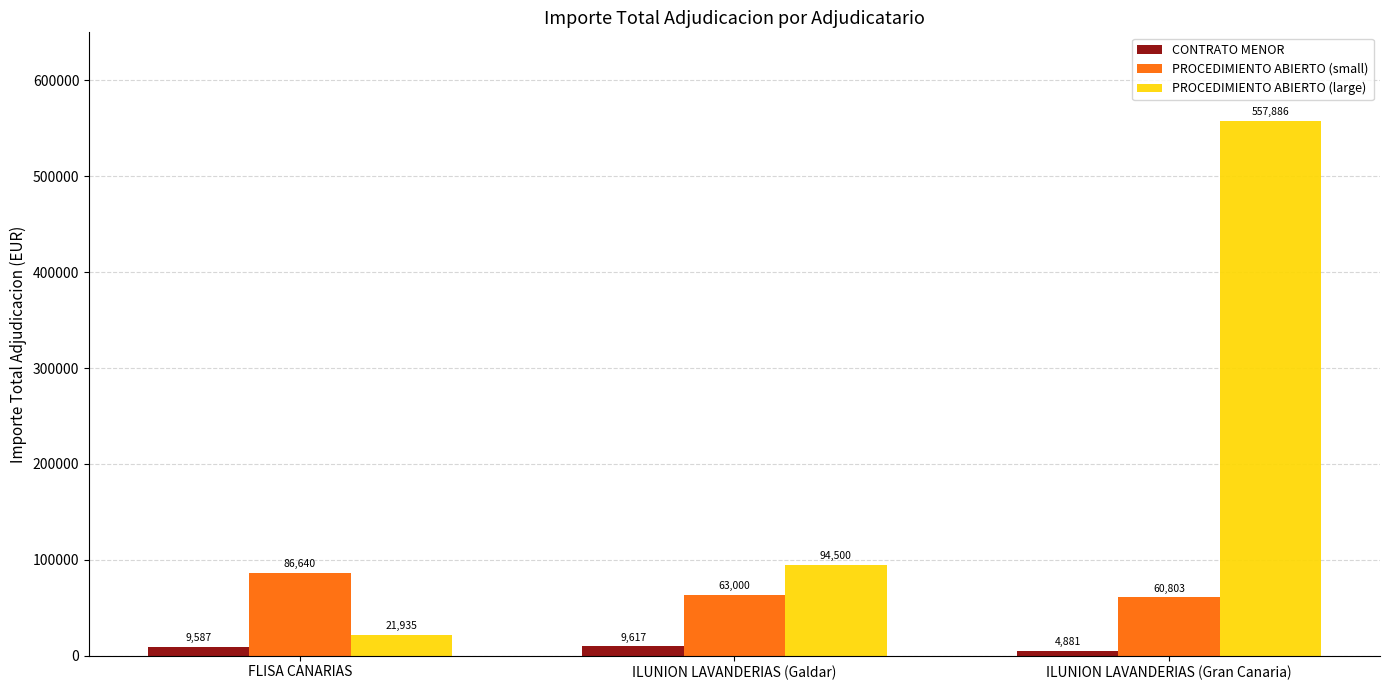

Is the value of CONTRATO MENOR at FLISA CANARIAS greater than the value of PROCEDIMIENTO ABIERTO (large) at FLISA CANARIAS?

No